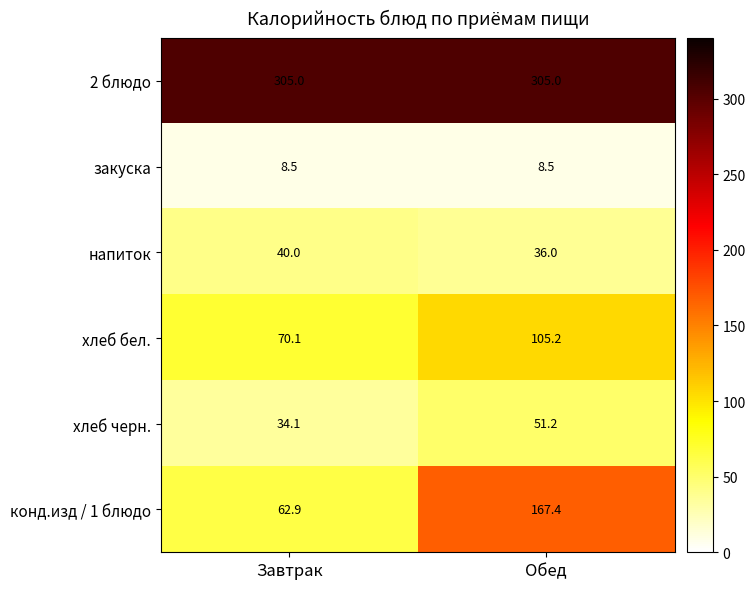

At Обед, list the series in order from smallest to largest.

закуска, напиток, хлеб черн., хлеб бел., конд.изд / 1 блюдо, 2 блюдо